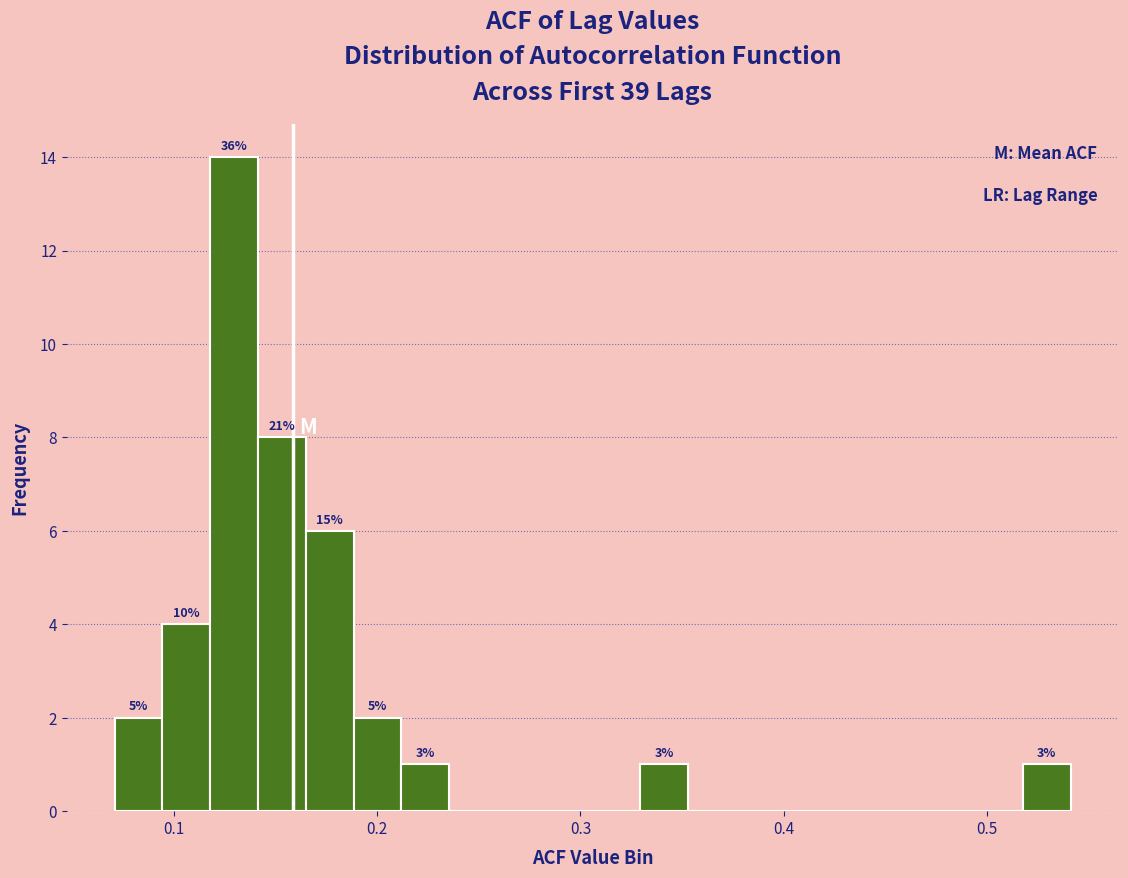

Around what value on the x-axis is the tallest bar? Give the approximate position of its centre, as read against the axis.

0.13